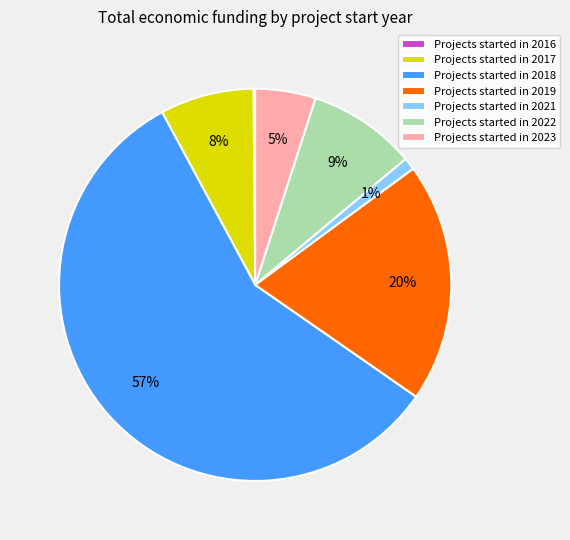

To the nearest percent, what portion does Projects started in 2017 represent?

8%